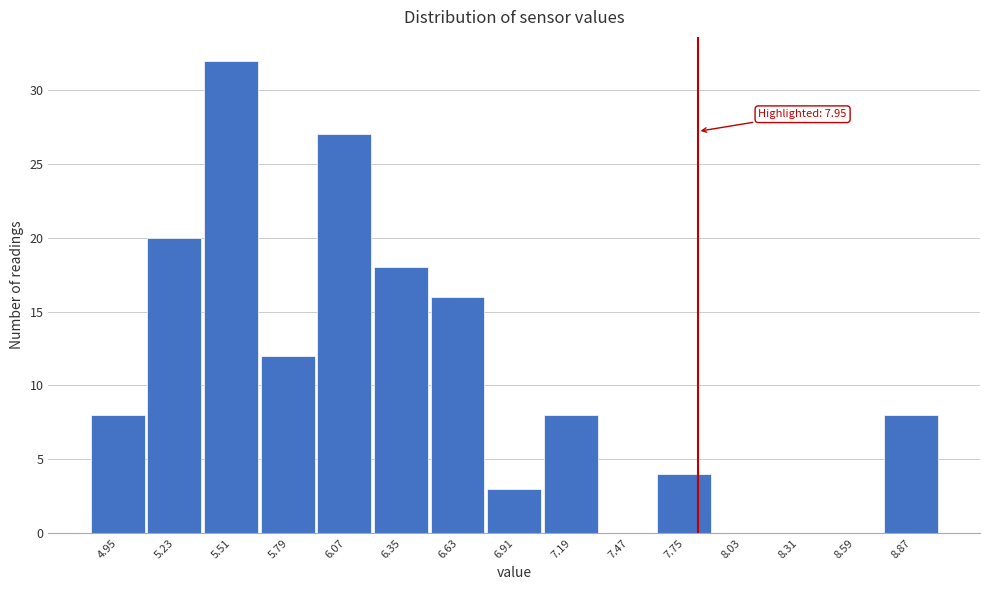

Reading right to left, transcribe all the data shown in this chart.

8.87=8	8.59=0	8.31=0	8.03=0	7.75=4	7.47=0	7.19=8	6.91=3	6.63=16	6.35=18	6.07=27	5.79=12	5.51=32	5.23=20	4.95=8